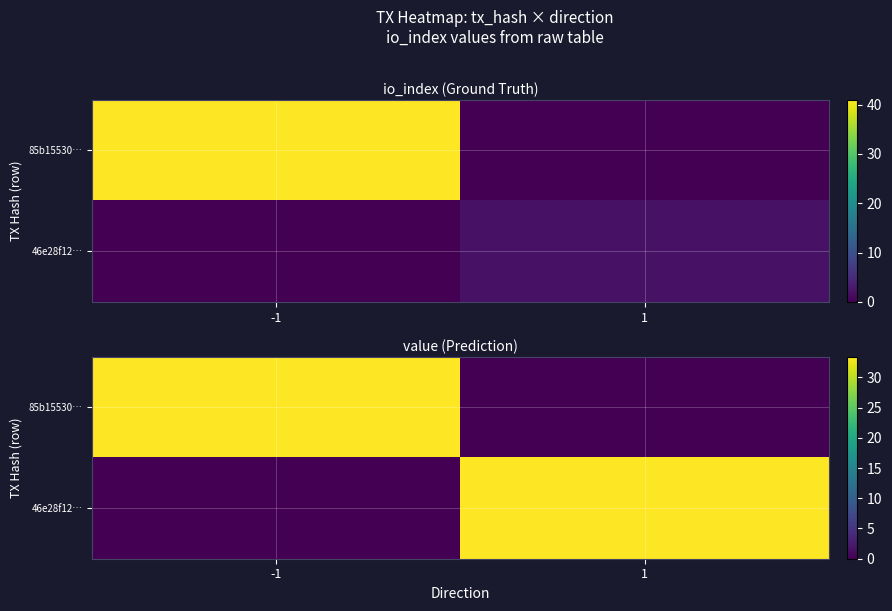

Rank the series at -1 from lowest to highest value.

46e28f12…, 85b15530…